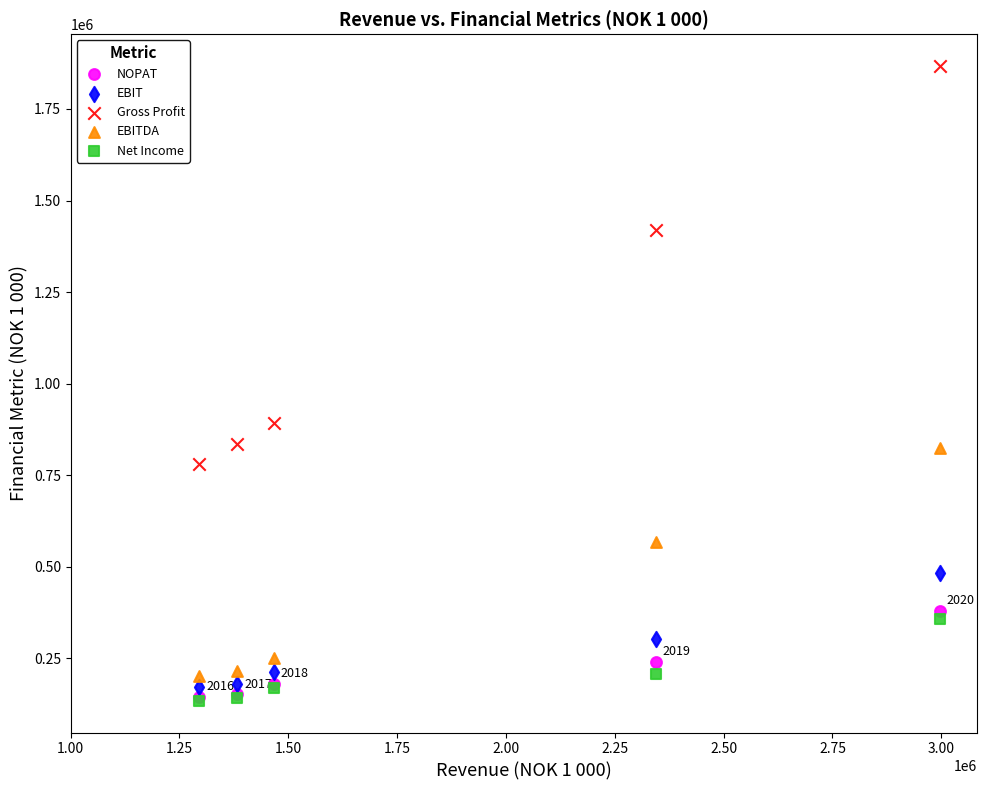

Across all series, what Y value is closest to 1000844?

893834.0